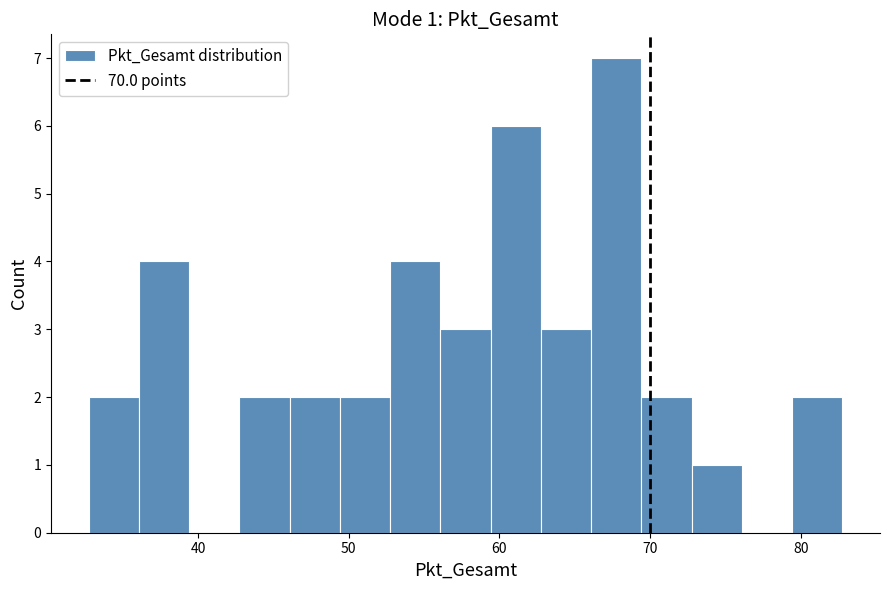

Read against the x-axis, roughly where is the centre of the tallest bar?

68